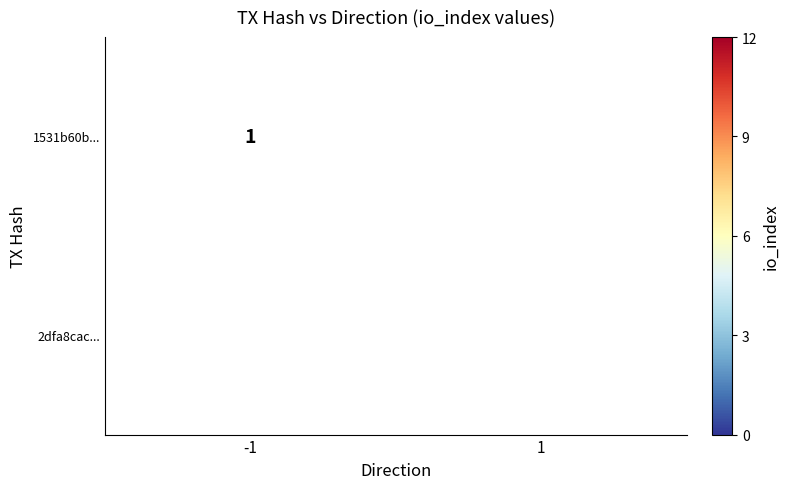

The value of 2dfa8cac... at 1 is 12. True or false?

True